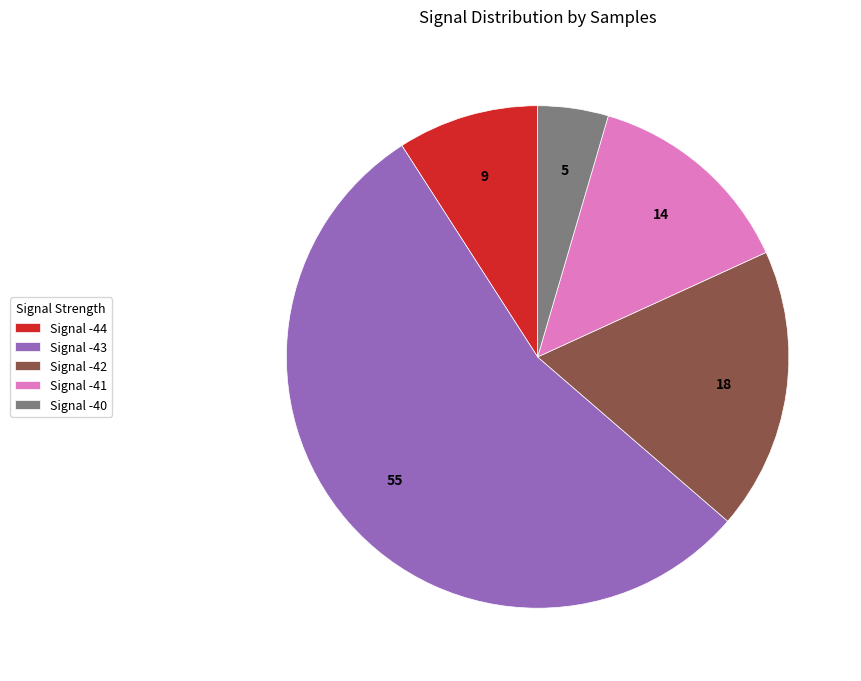

What is the largest slice in the pie chart?

Signal -43